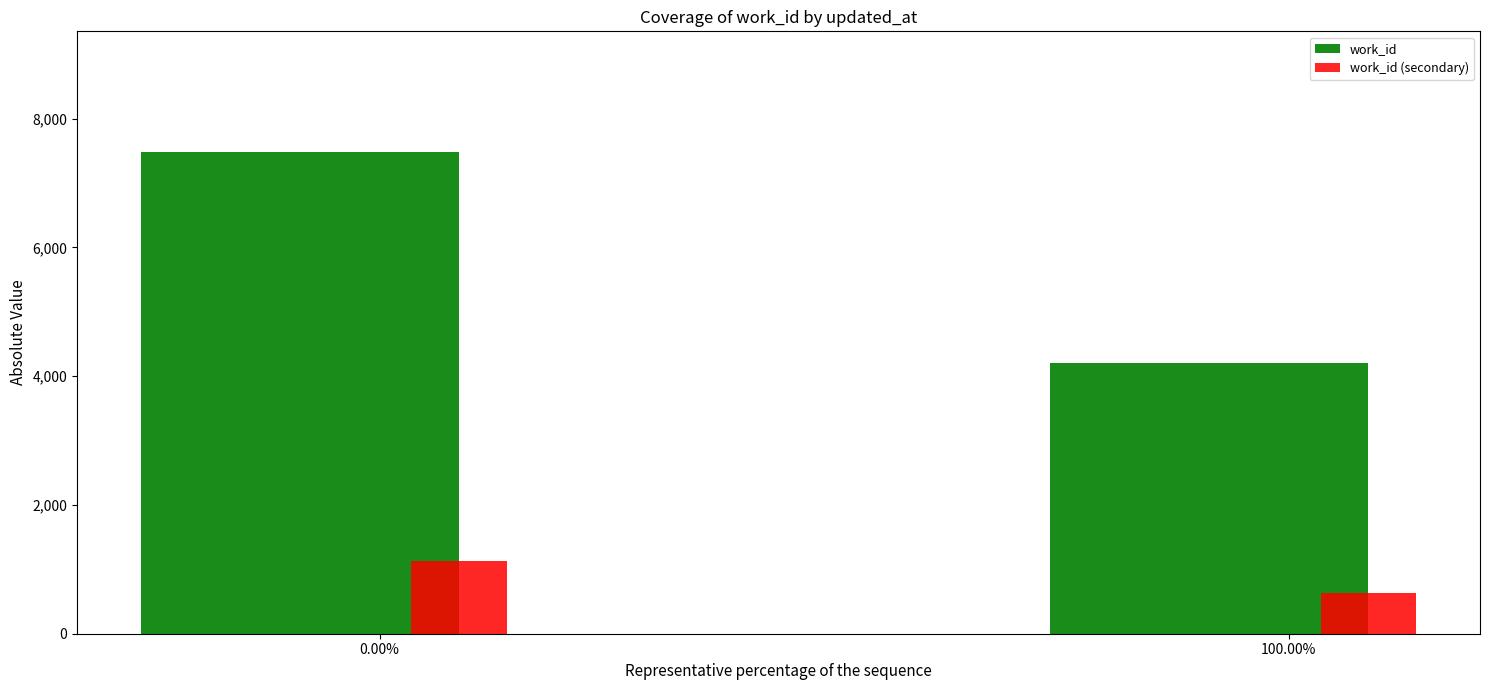

What is the minimum value for work_id?

4209.0